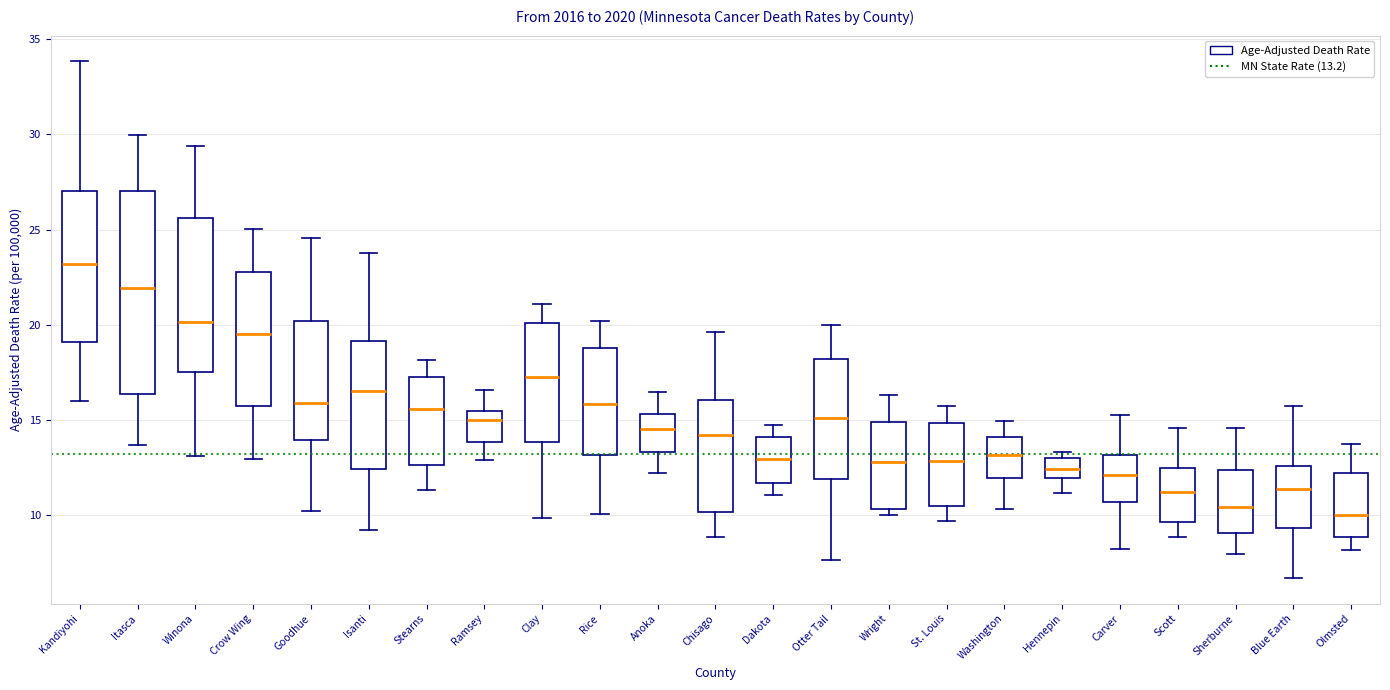

Which box's median line is the highest?

Kandiyohi